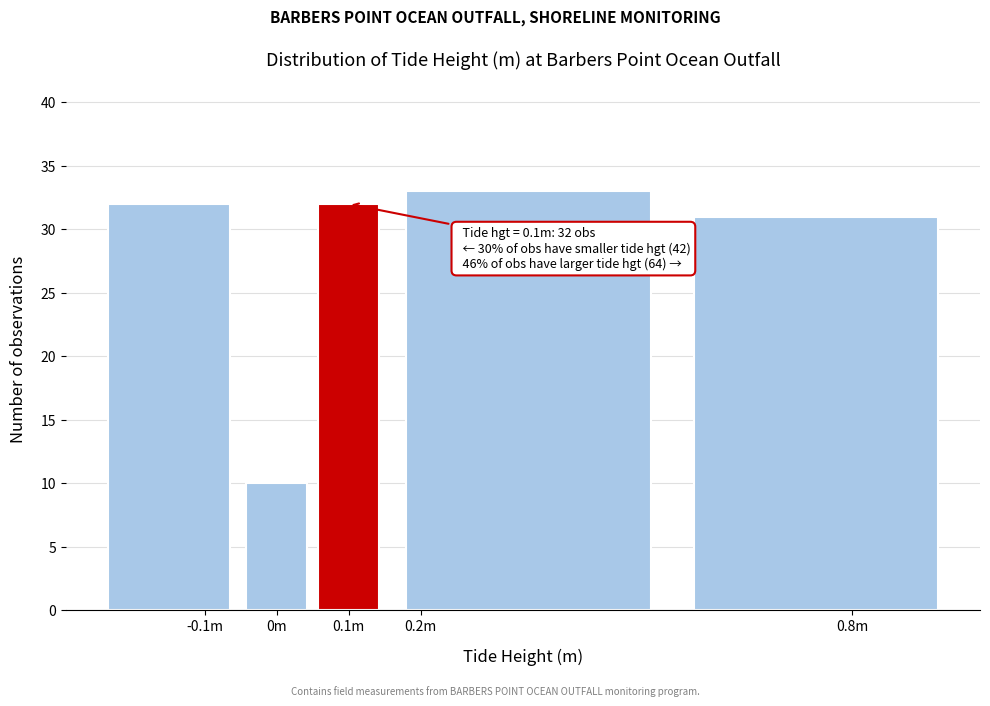

Reading right to left, transcribe all the data shown in this chart.

31	33	32	10	32